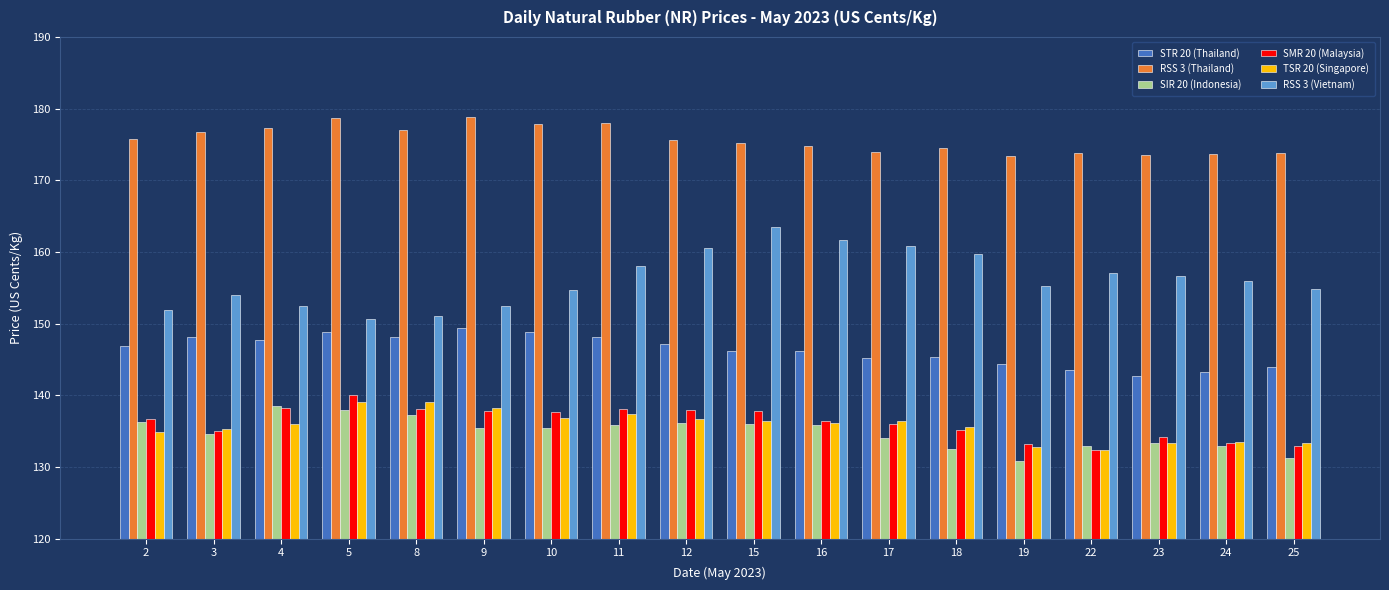

What are all the series names shown in the legend?

STR 20 (Thailand), RSS 3 (Thailand), SIR 20 (Indonesia), SMR 20 (Malaysia), TSR 20 (Singapore), RSS 3 (Vietnam)